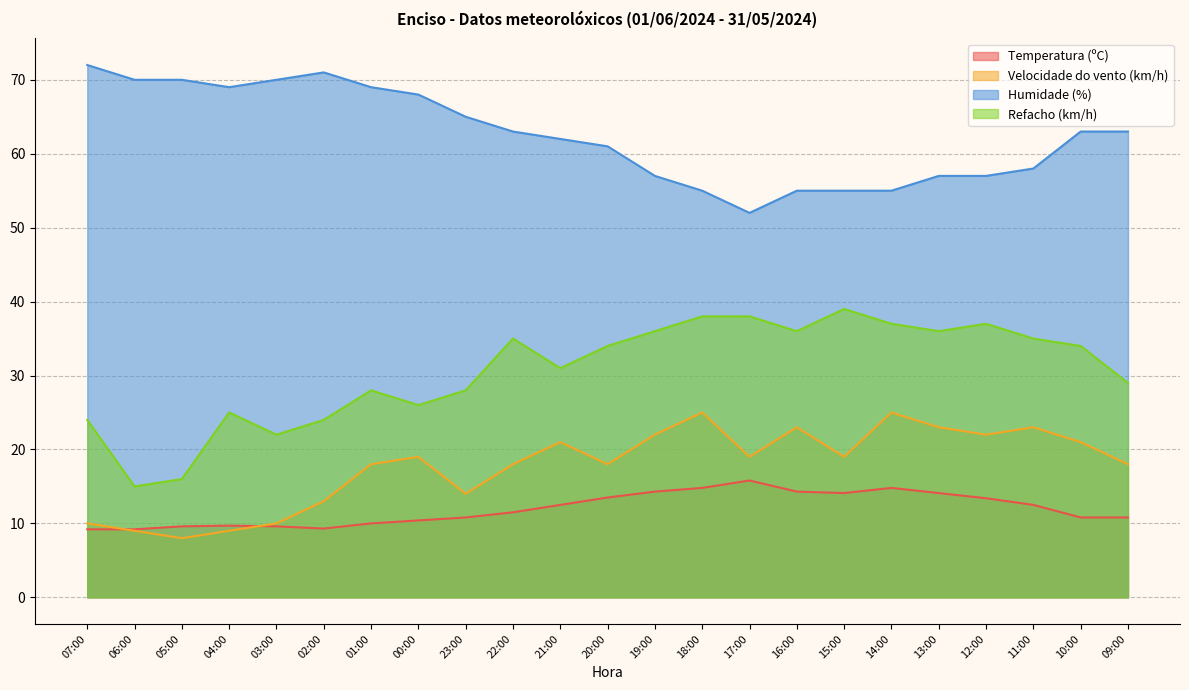

Reading right to left, extract all data points from this chart.

Temperatura (ºC): 09:00=10.8	10:00=10.8	11:00=12.5	12:00=13.4	13:00=14.1	14:00=14.8	15:00=14.1	16:00=14.3	17:00=15.8	18:00=14.8	19:00=14.3	20:00=13.5	21:00=12.5	22:00=11.5	23:00=10.8	00:00=10.4	01:00=10.0	02:00=9.3	03:00=9.6	04:00=9.7	05:00=9.6	06:00=9.2	07:00=9.2
Velocidade do vento (km/h): 09:00=18.0	10:00=21.0	11:00=23.0	12:00=22.0	13:00=23.0	14:00=25.0	15:00=19.0	16:00=23.0	17:00=19.0	18:00=25.0	19:00=22.0	20:00=18.0	21:00=21.0	22:00=18.0	23:00=14.0	00:00=19.0	01:00=18.0	02:00=13.0	03:00=10.0	04:00=9.0	05:00=8.0	06:00=9.0	07:00=10.0
Humidade (%): 09:00=63.0	10:00=63.0	11:00=58.0	12:00=57.0	13:00=57.0	14:00=55.0	15:00=55.0	16:00=55.0	17:00=52.0	18:00=55.0	19:00=57.0	20:00=61.0	21:00=62.0	22:00=63.0	23:00=65.0	00:00=68.0	01:00=69.0	02:00=71.0	03:00=70.0	04:00=69.0	05:00=70.0	06:00=70.0	07:00=72.0
Refacho (km/h): 09:00=29.0	10:00=34.0	11:00=35.0	12:00=37.0	13:00=36.0	14:00=37.0	15:00=39.0	16:00=36.0	17:00=38.0	18:00=38.0	19:00=36.0	20:00=34.0	21:00=31.0	22:00=35.0	23:00=28.0	00:00=26.0	01:00=28.0	02:00=24.0	03:00=22.0	04:00=25.0	05:00=16.0	06:00=15.0	07:00=24.0